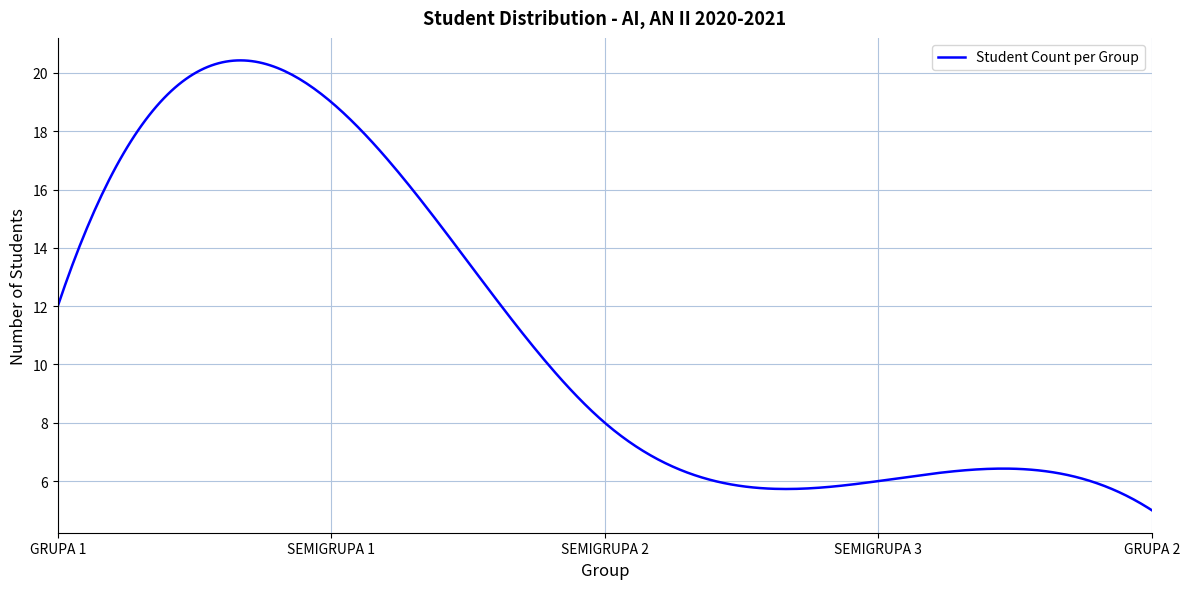

What is the smallest value displayed?

5.0